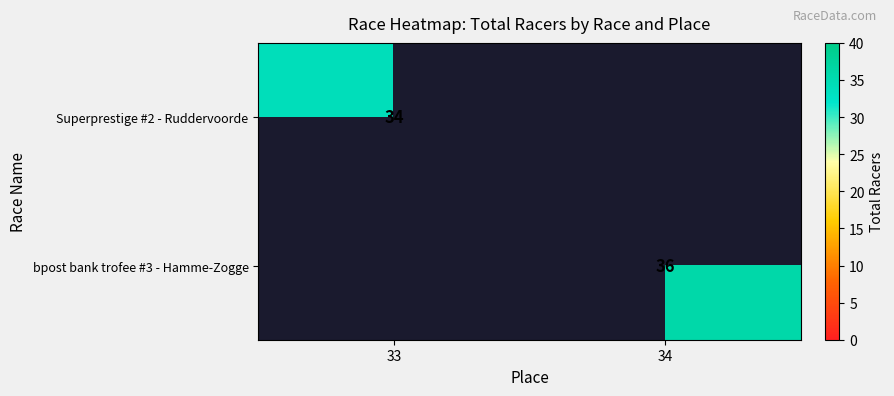

True or false: bpost bank trofee #3 - Hamme-Zogge has a value of 36 at 34.

True